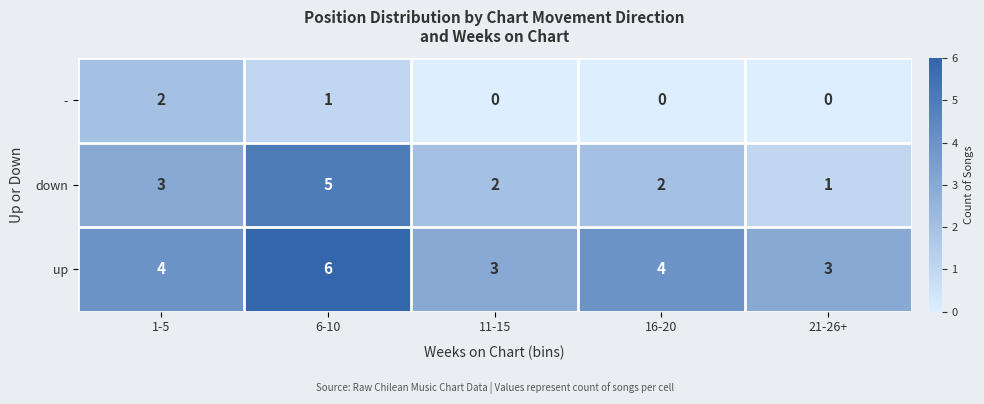

Count the number of data series in this chart.

3